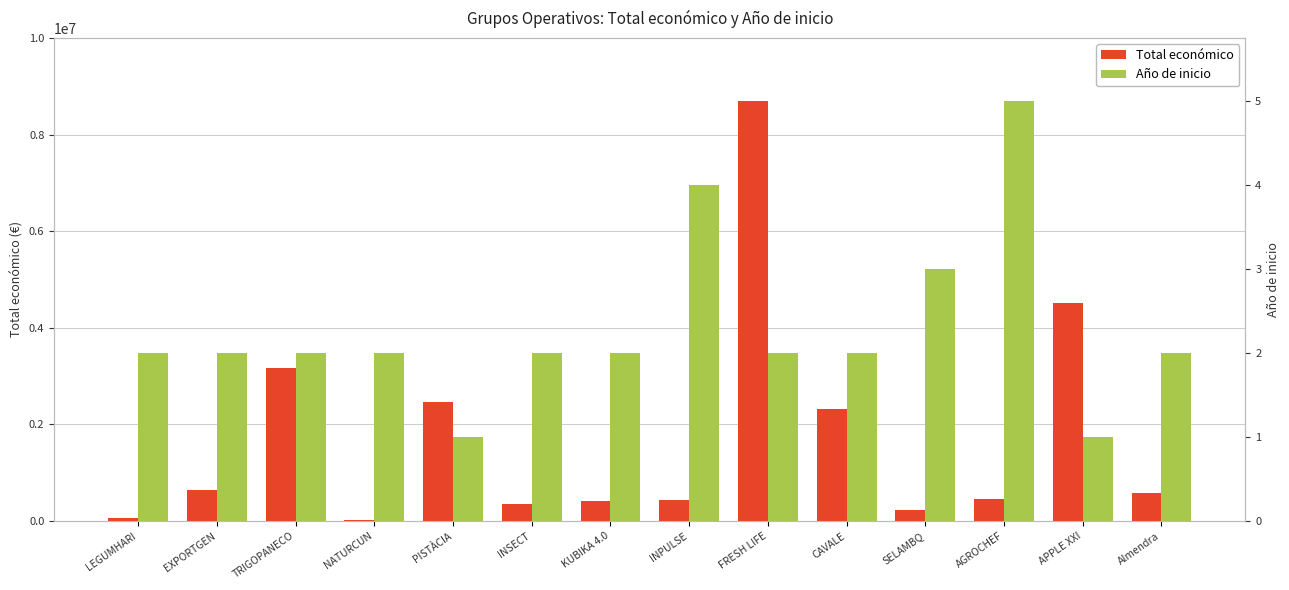

List the labels in order of Año de inicio value, smallest first.

PISTÀCIA, APPLE XXI, LEGUMHARI, EXPORTGEN, TRIGOPANECO, NATURCUN, INSECT, KUBIKA 4.0, FRESH LIFE, CAVALE, Almendra, SELAMBQ, INPULSE, AGROCHEF